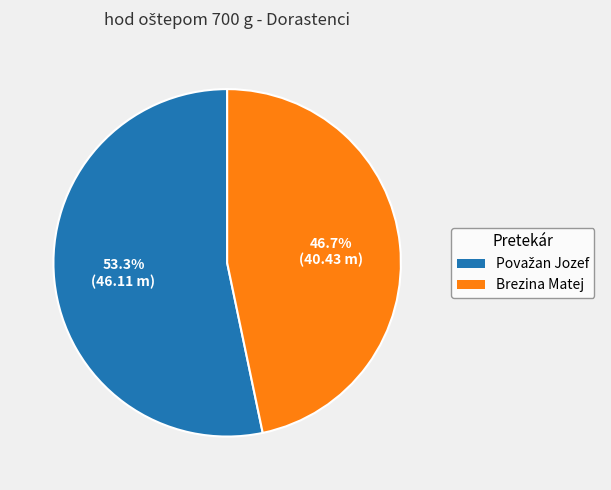

Does Brezina Matej account for over 50% of the chart?

No